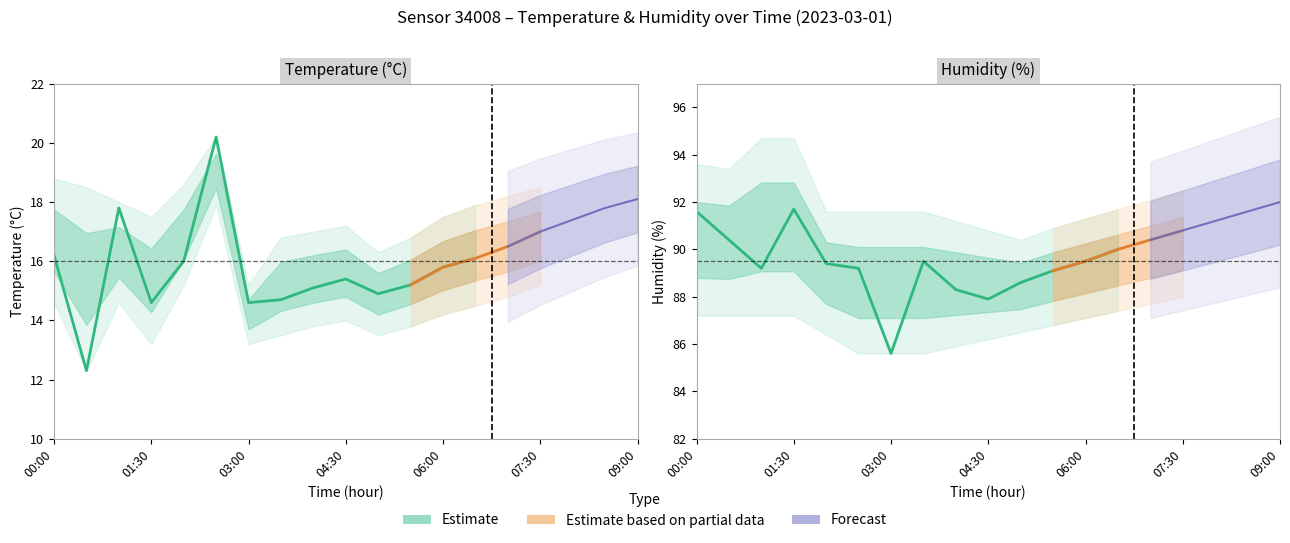

Reading left to right, what are all the values shown in this chart?

temperature: 16.2	12.3	17.8	14.6	16.0	20.2	14.6	14.7	15.1	15.4	14.9	15.2	15.8	16.1	16.5	17.0	17.4	17.8	18.1
temperature_upper: 18.8	18.5	18.0	17.5	18.6	20.2	15.2	16.8	17.0	17.2	16.3	16.8	17.5	17.9	18.2	18.5	18.8	19.1	19.4
temperature_lower: 14.6	12.3	14.6	13.2	15.2	17.9	13.2	13.5	13.8	14.0	13.5	13.8	14.2	14.5	14.8	15.2	15.6	16.0	16.4
humidity: 91.6	90.4	89.2	91.7	89.4	89.2	85.6	89.5	88.3	87.9	88.6	89.1	89.5	90.0	90.4	90.8	91.2	91.6	92.0
humidity_upper: 93.6	93.4	94.7	94.7	91.6	91.6	91.6	91.6	91.2	90.8	90.4	90.9	91.3	91.7	92.1	92.5	92.9	93.3	93.7
humidity_lower: 87.2	87.2	87.2	87.2	86.4	85.6	85.6	85.6	85.9	86.2	86.5	86.8	87.1	87.4	87.7	88.0	88.3	88.6	88.9